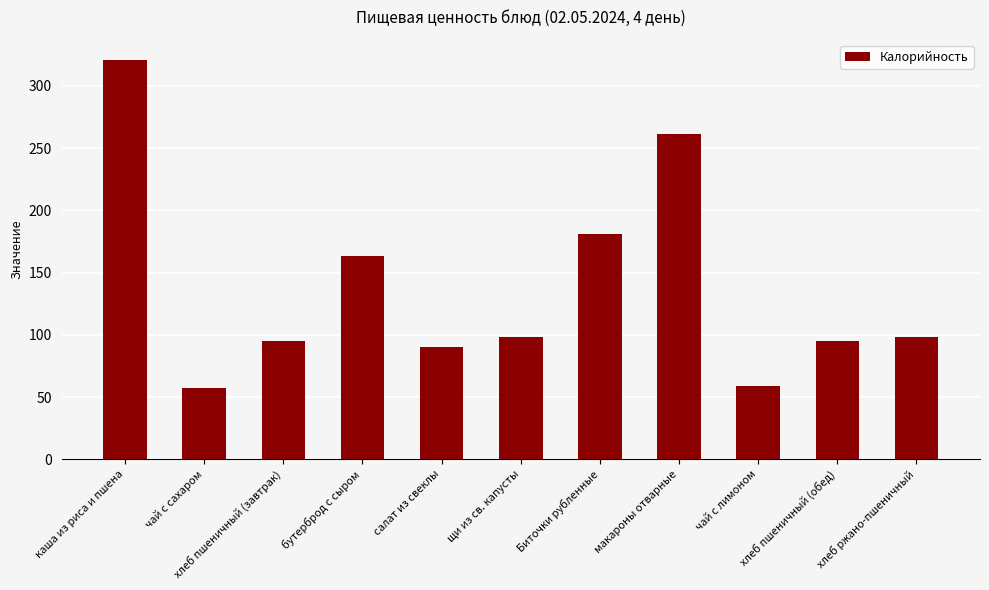

What is the minimum value shown in the chart?

57